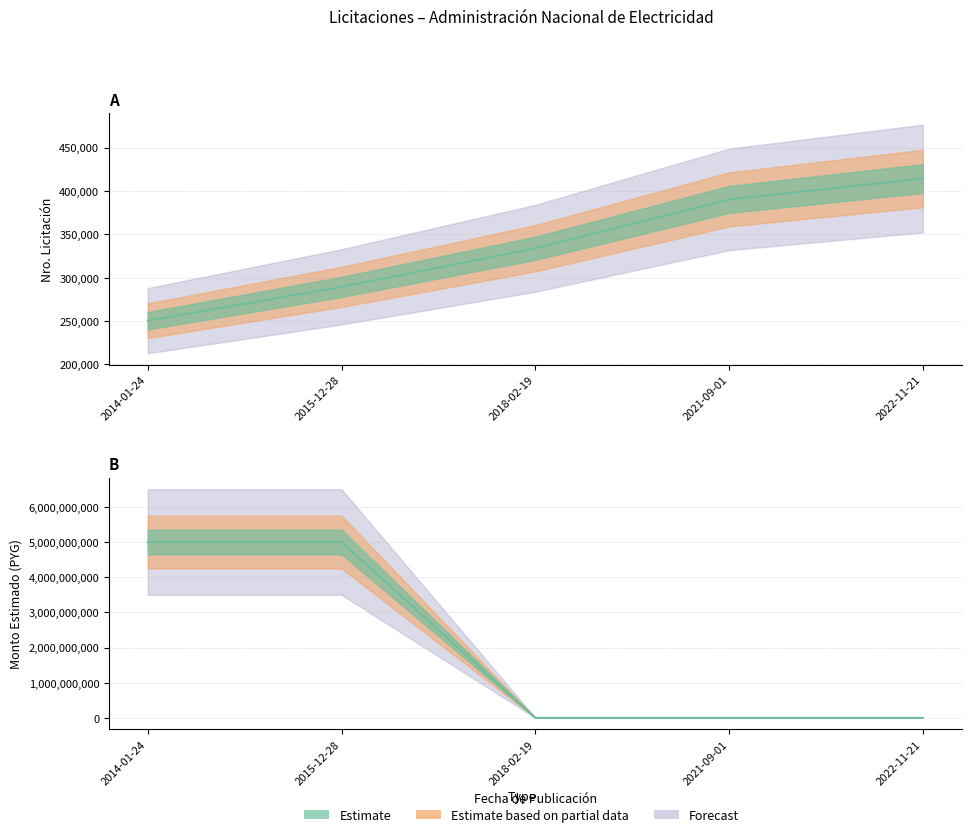

Which series has the largest range (max minus min)?

monto_estimado